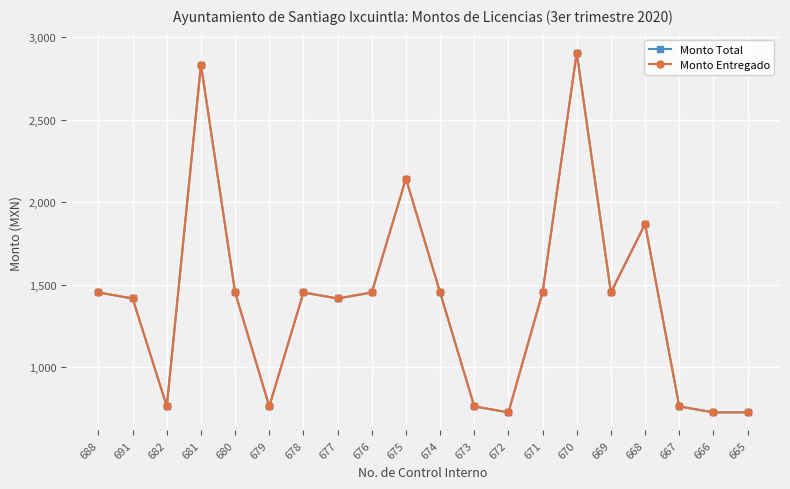

Is this an area chart (filled region under the line)?

No